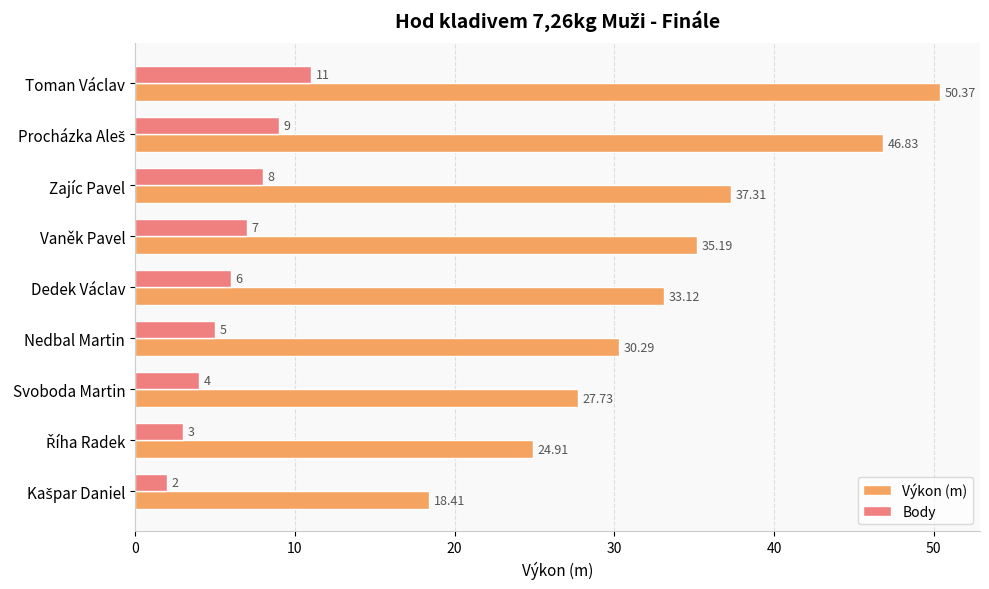

List the series in order of their overall mean, lowest first.

Body, Výkon (m)